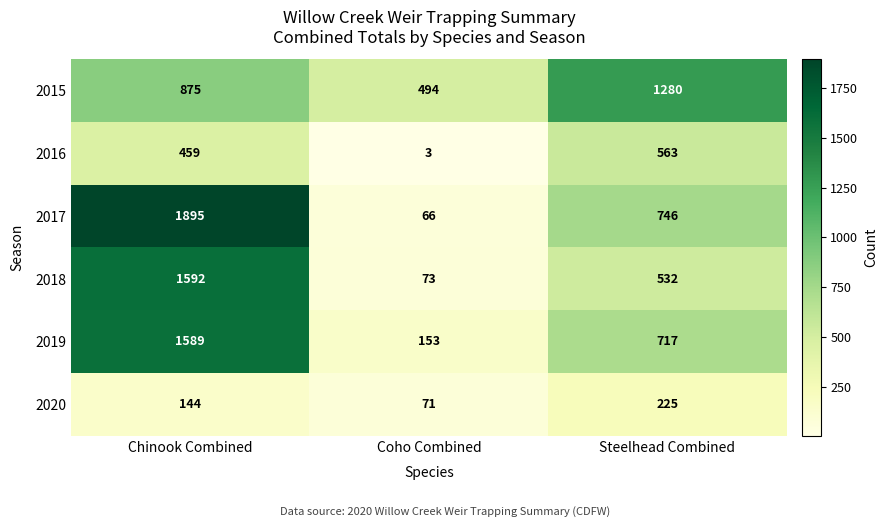

What value does the 2016 series have at Chinook Combined?

459